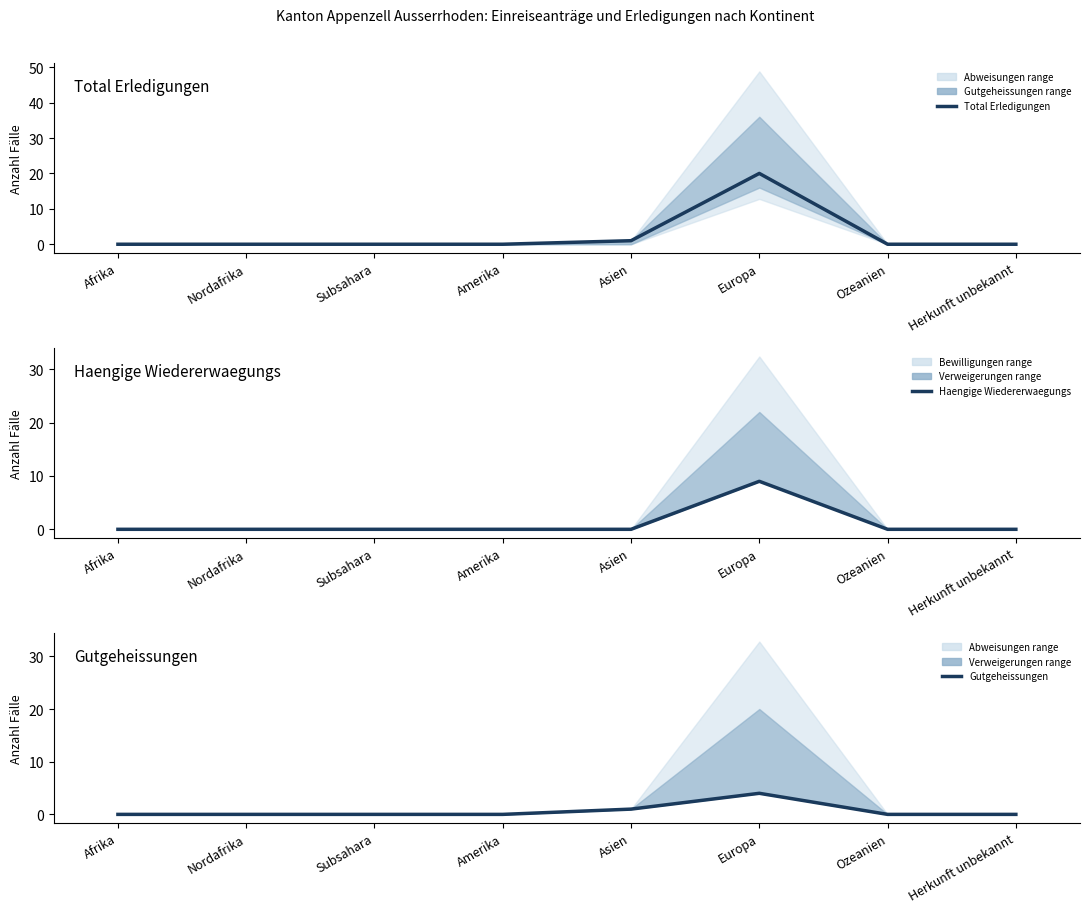

What is the label of the 1st point from the right?

Herkunft unbekannt